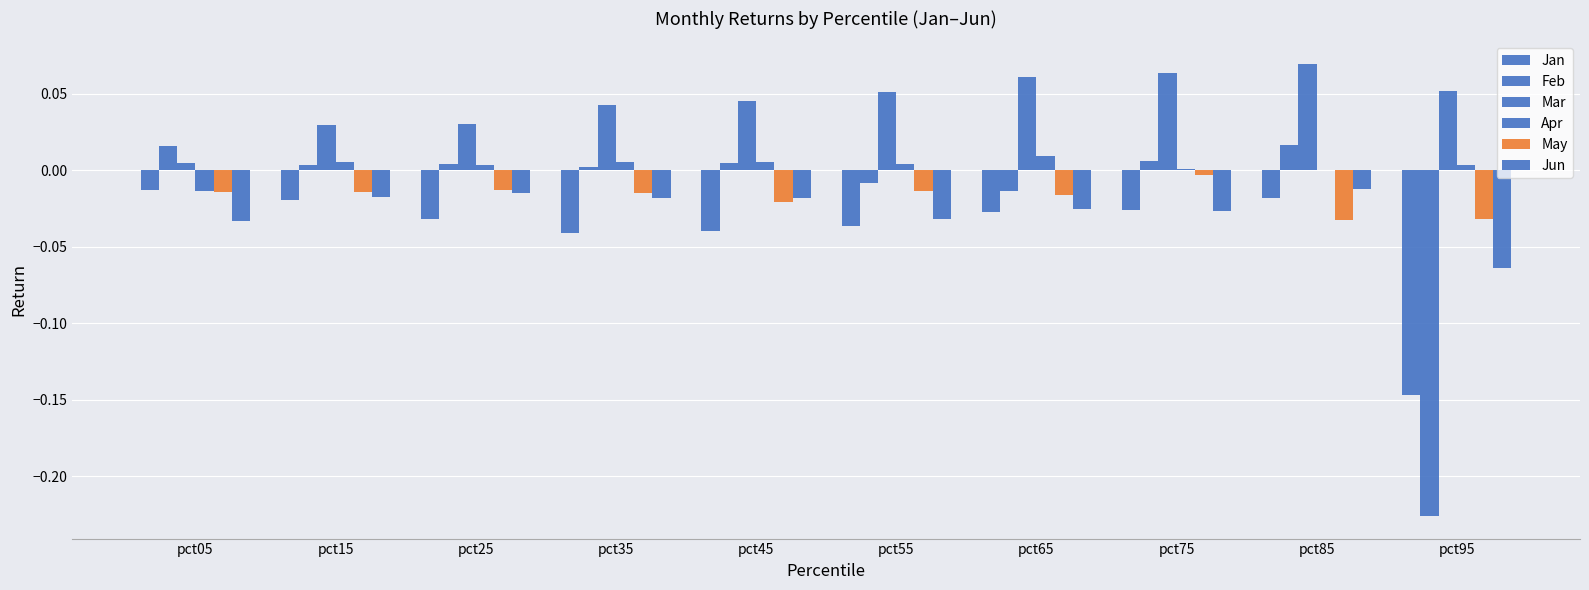

True or false: May has a value of -0.0 at pct25.

True